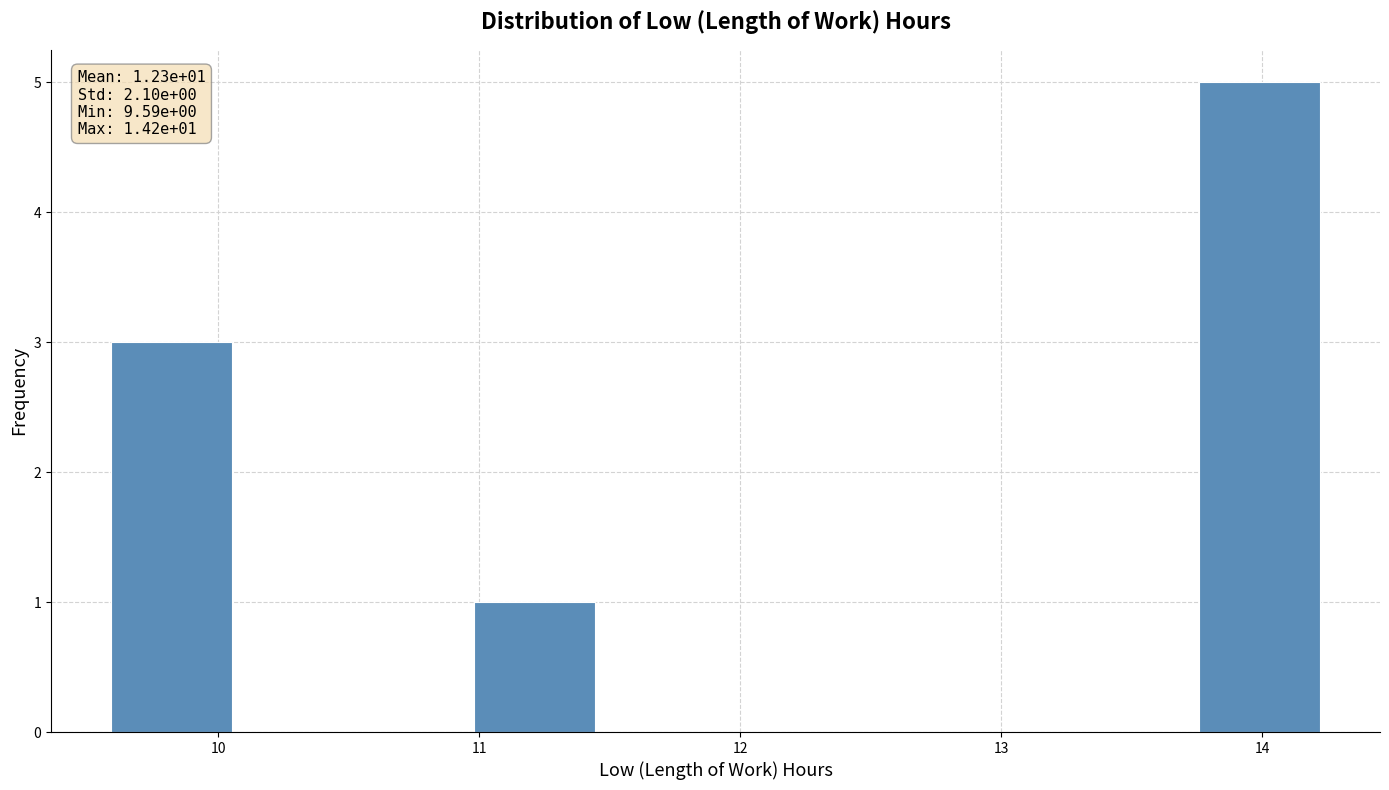

Which range on the x-axis has the tallest bar?

13.8 to 14.2